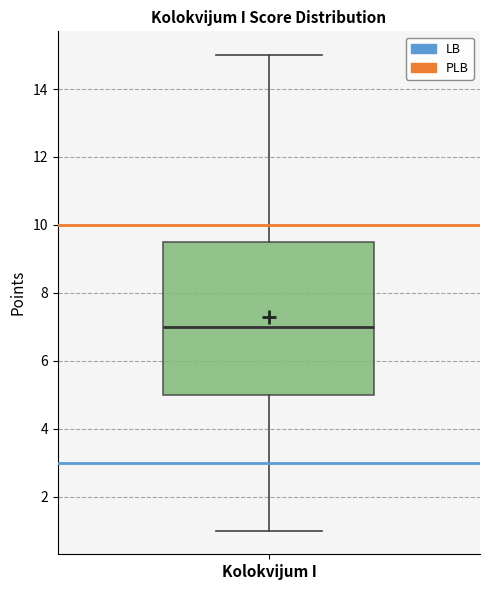

Read this box plot against the y-axis: the position of the median line, the range covered by the box, and the ends of both whiskers. The values are not printed on the chart, so give them approximately, as read against the axis.

median 7.0, box 5.0 to 9.6, whiskers 1.0 to 15.0